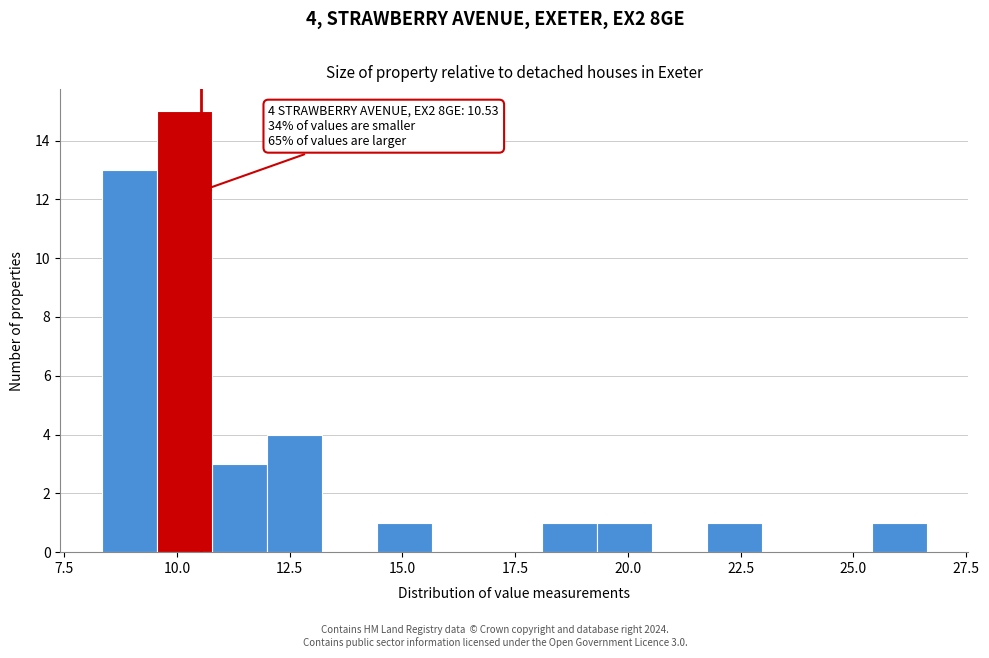

Read against the x-axis, roughly where is the centre of the tallest bar?

10.0